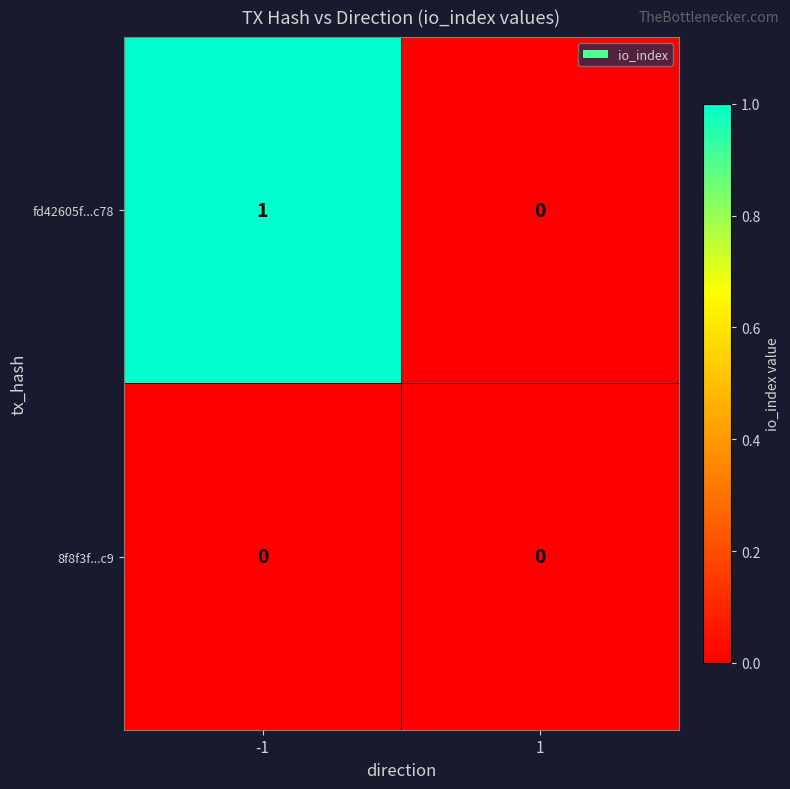

What is the maximum value shown in the chart?

1